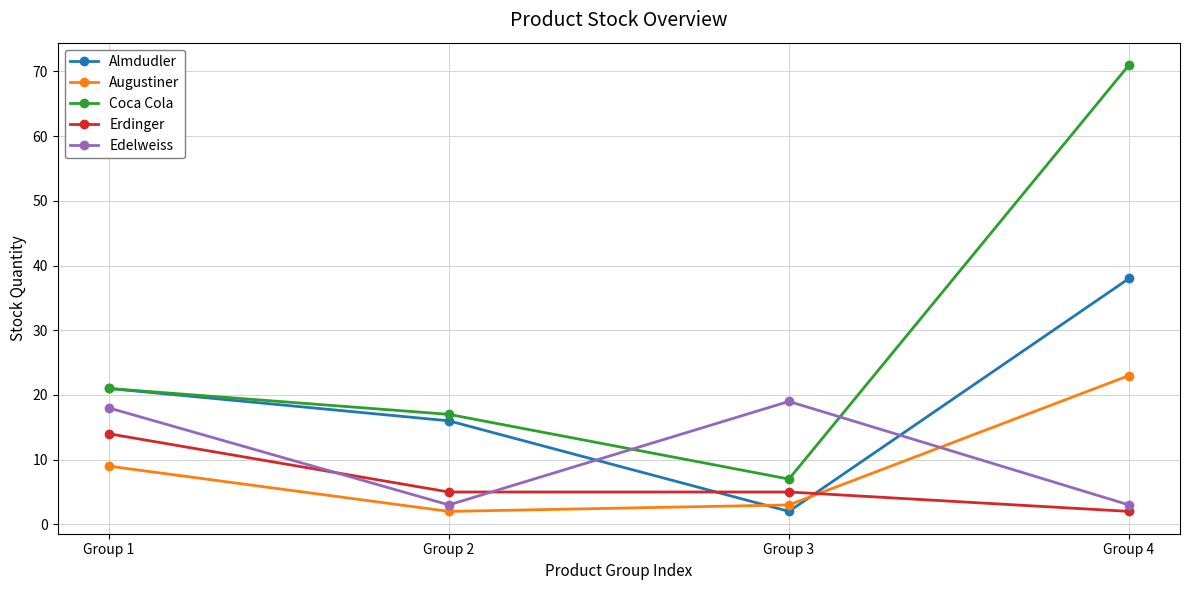

True or false: Coca Cola has more than 1 interior local peaks.

False